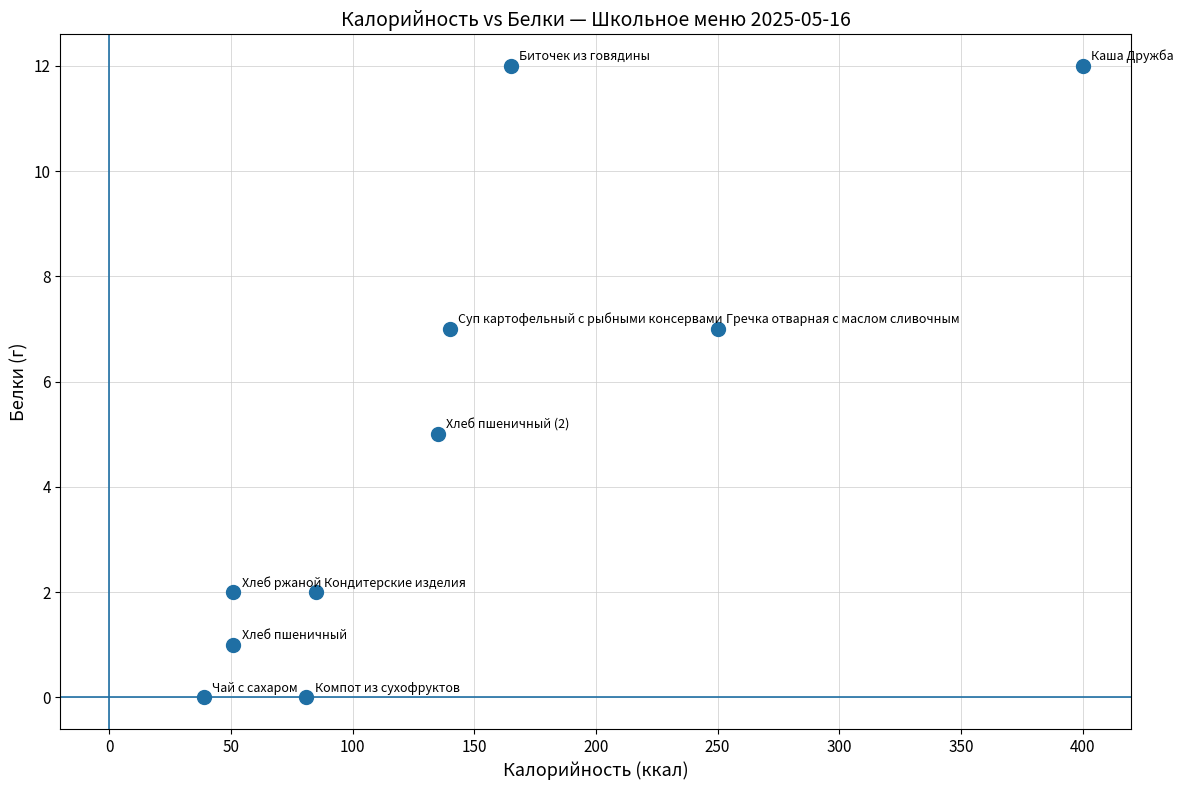

What is the range of Y values (max minus min)?

12